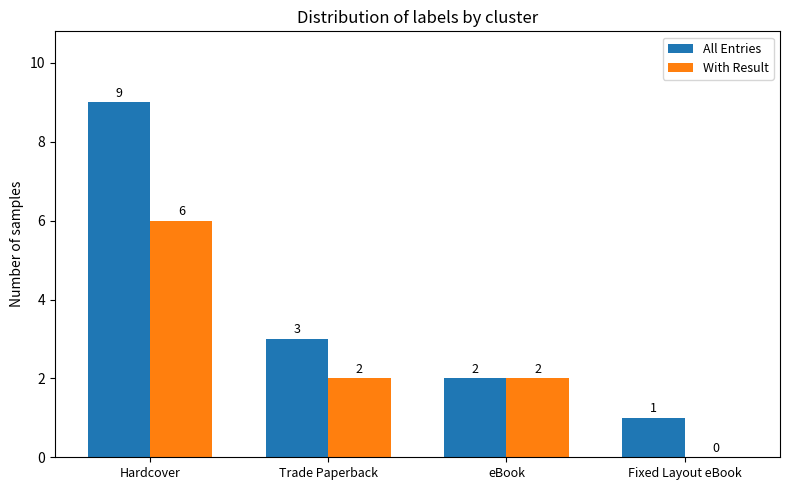

Reading right to left, list all the values displayed in this chart.

All Entries: Fixed Layout eBook=1	eBook=2	Trade Paperback=3	Hardcover=9
With Result: Fixed Layout eBook=0	eBook=2	Trade Paperback=2	Hardcover=6